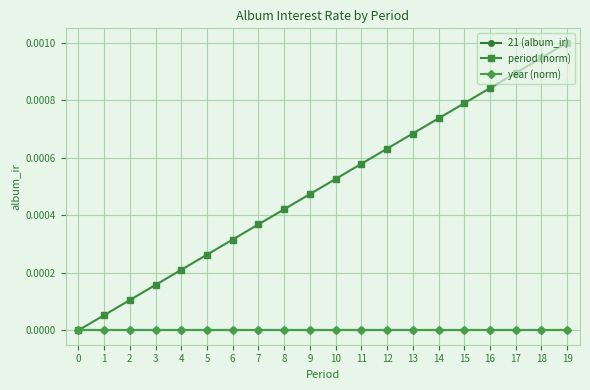

Is this an area chart (filled region under the line)?

No